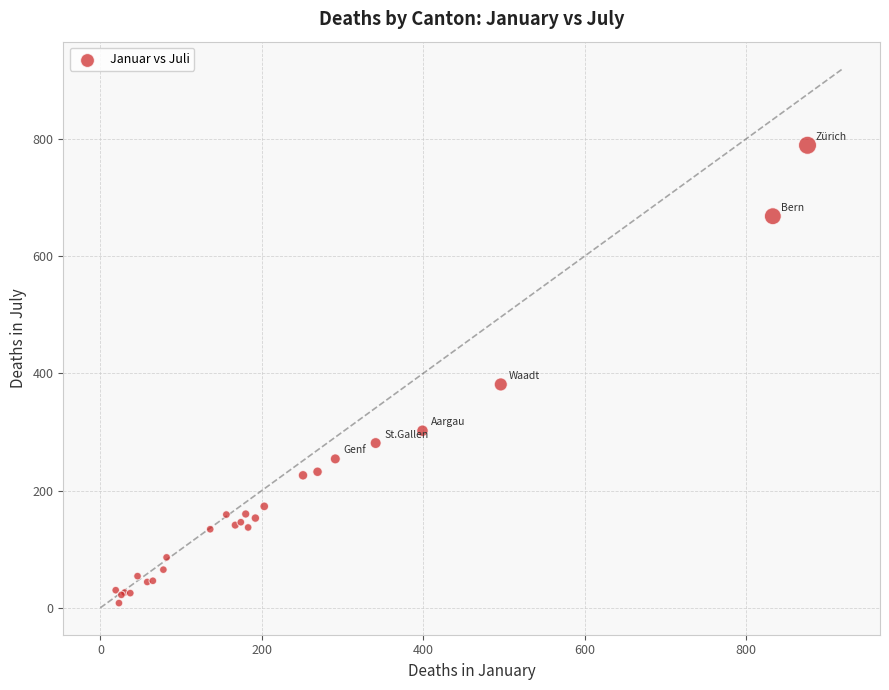

What Y value in the scatter plot is closest to 398?

381